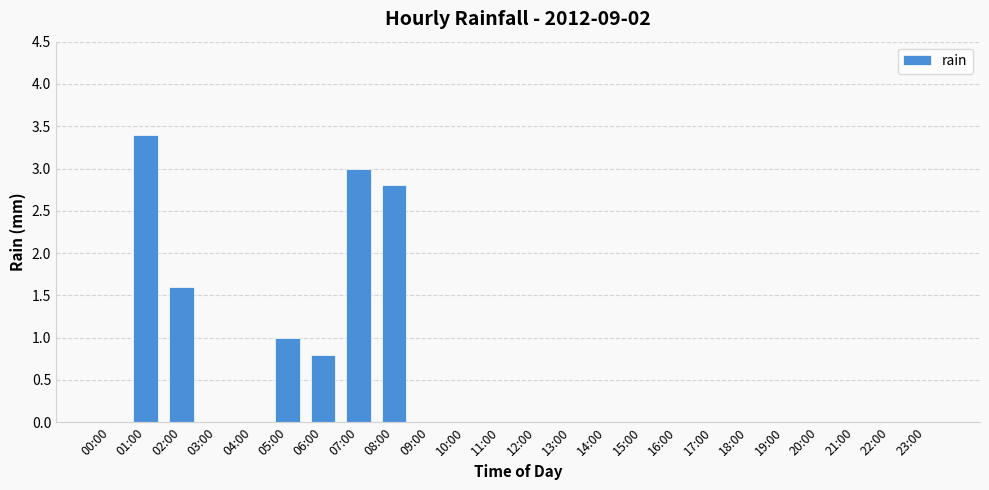

What is the greatest value displayed?

3.4